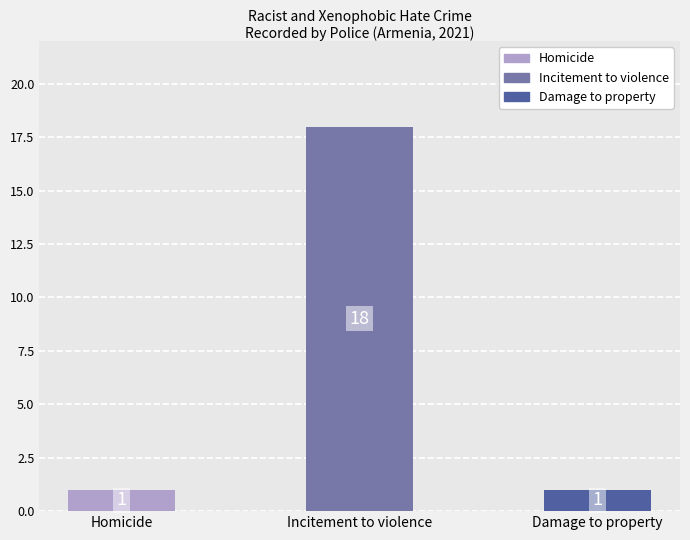

What is the label of the 1st bar from the left?

Homicide